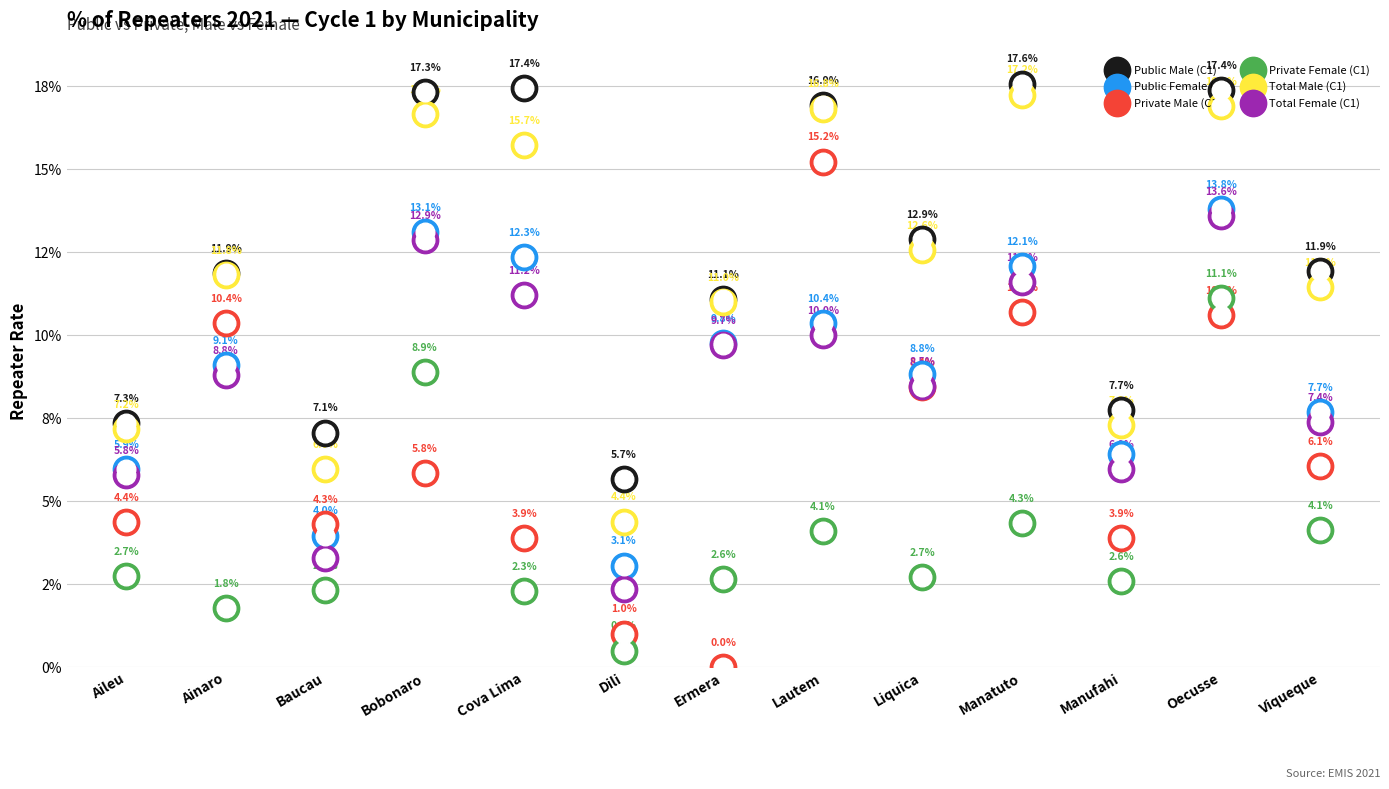

Which series reaches the minimum Y coordinate?

Private Male (C1)